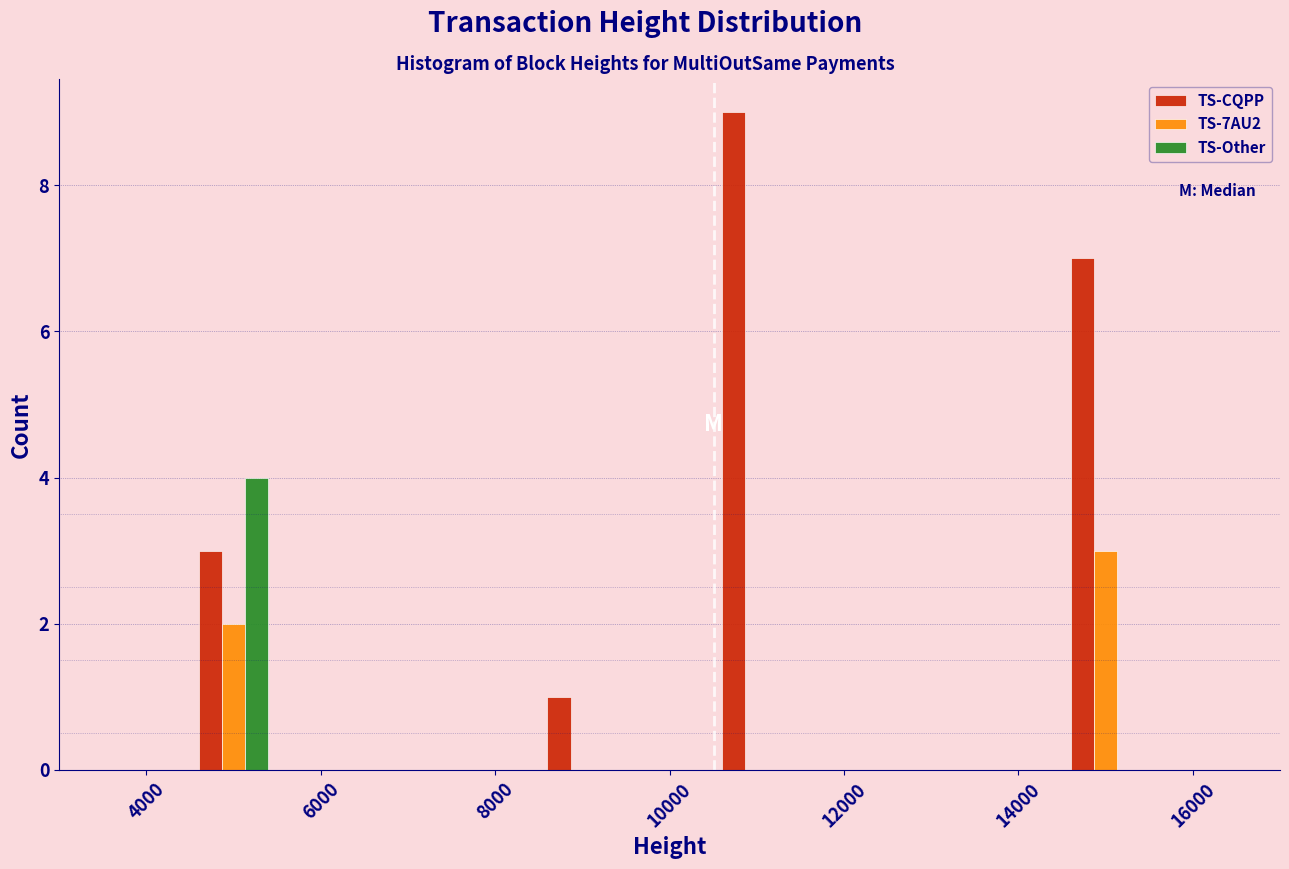

What is the height of the TS-Other bar covering 4000 to 6000 on the x-axis? The values are not printed on the chart, so give them approximately, as read against the axis.

4